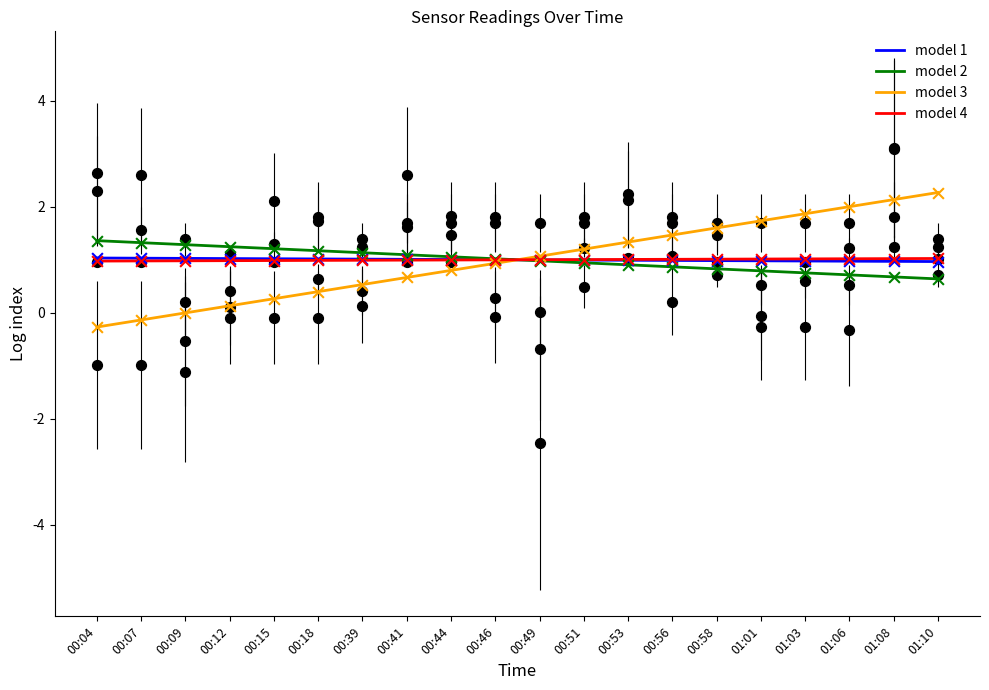

Which series has the widest spread of Y values?

model 3